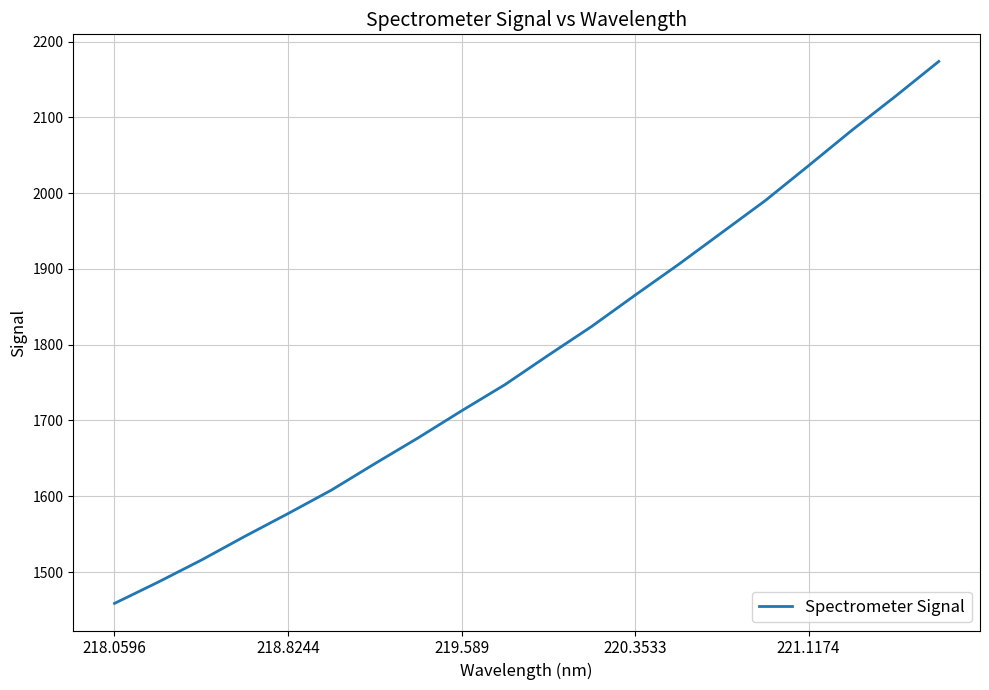

What is the difference between the maximum and minimum values?

715.3